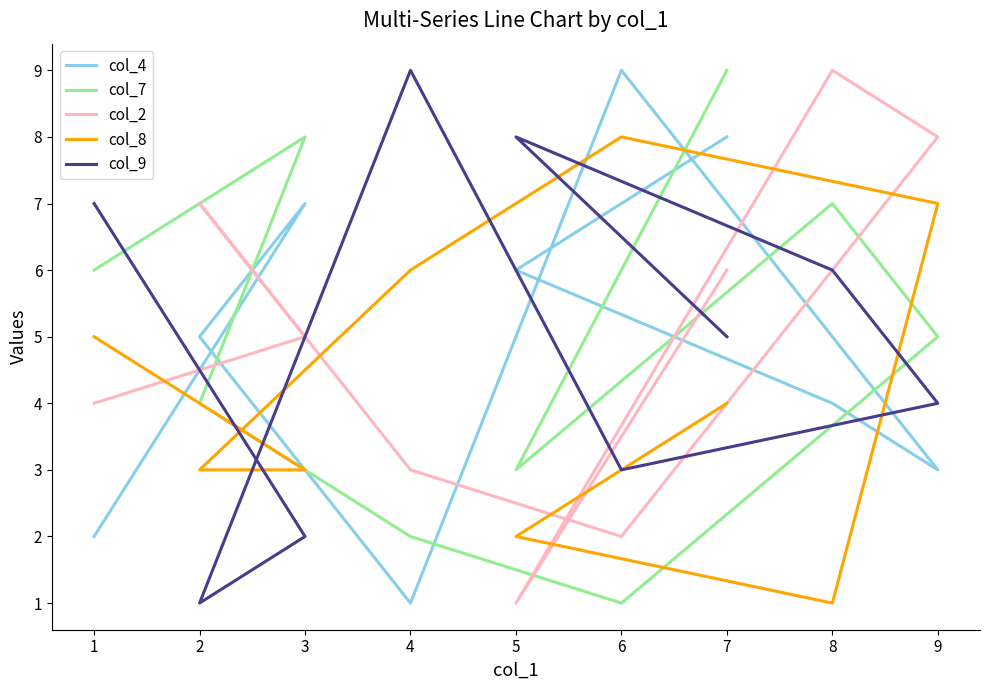

Does the chart have visible grid lines?

No